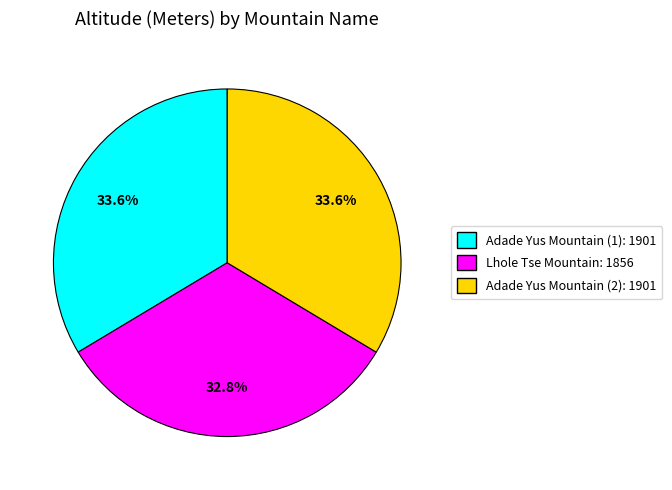

How many slices are in this pie chart?

3